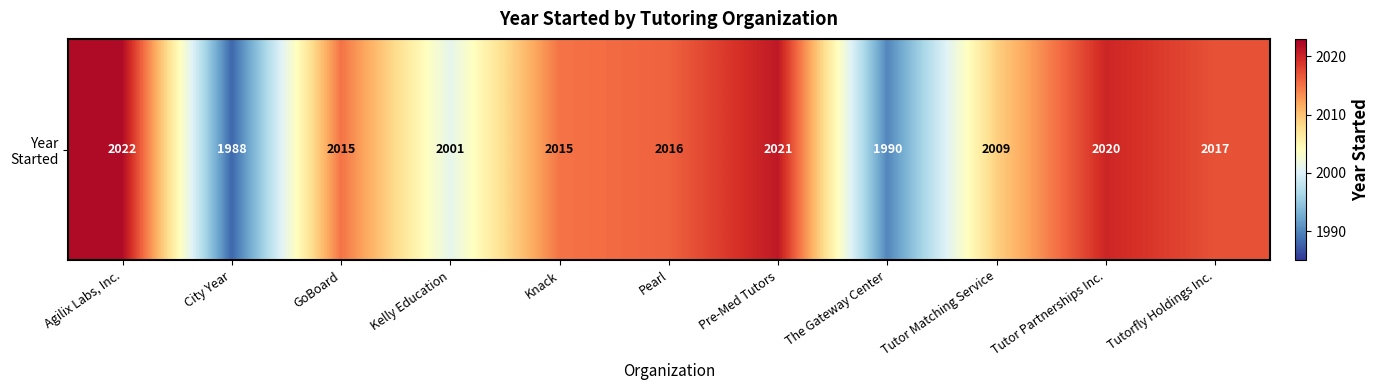

What is the difference between the second highest and second lowest values?

31